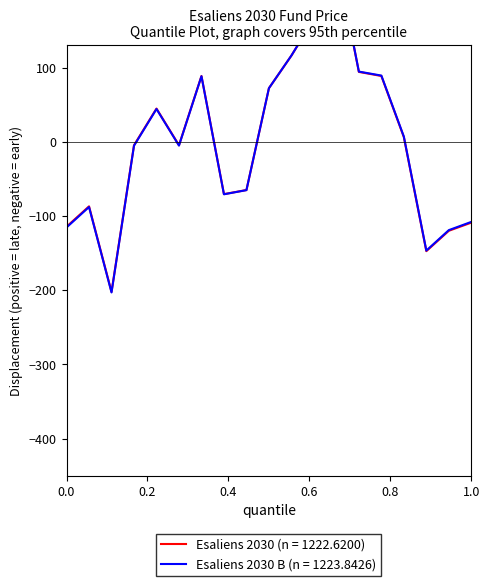

How many data points does each series have?

19